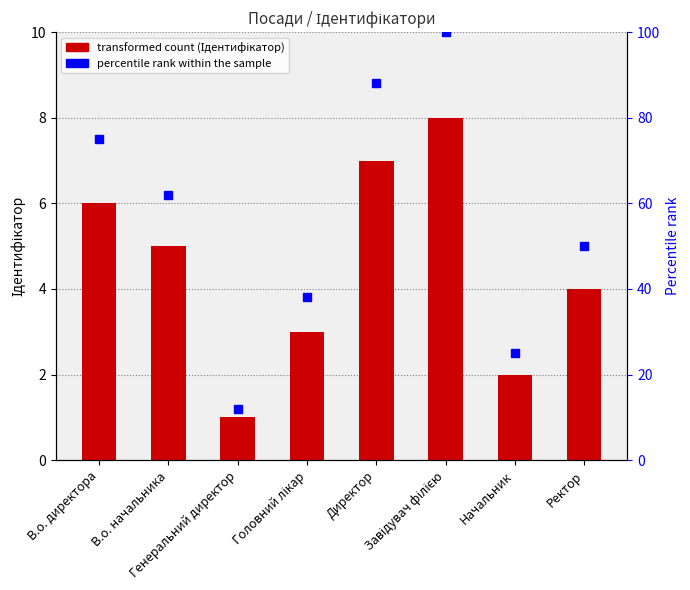

How many groups of bars are there?

8